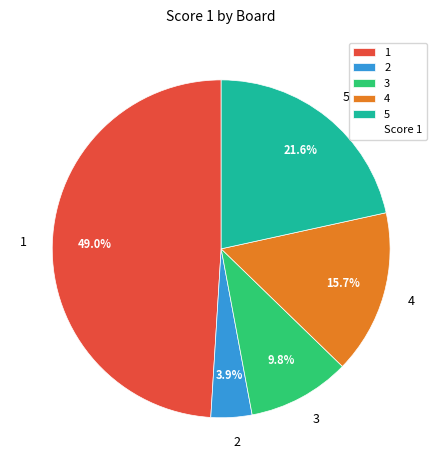

To the nearest percent, what is the difference between the 5 and 4 slice percentages?

6%